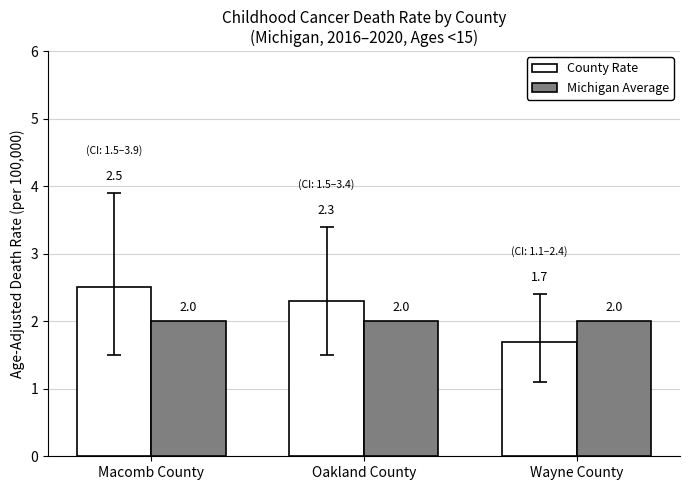

What is the spread (max minus min) of values at Wayne County?

0.3